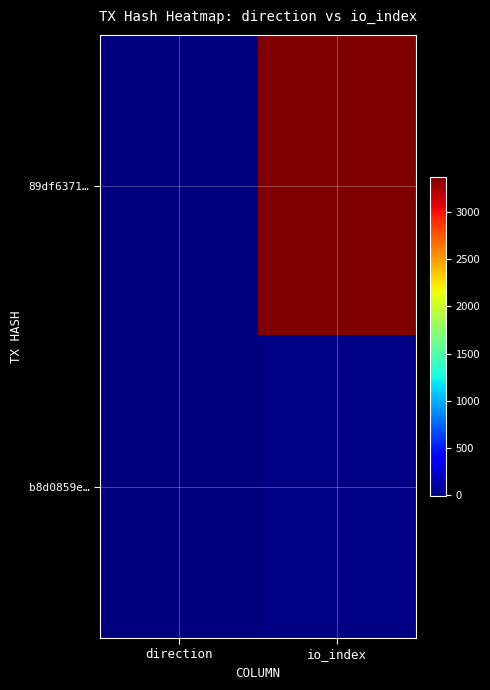

Rank the series by their average value, from highest to lowest.

89df6371…, b8d0859e…